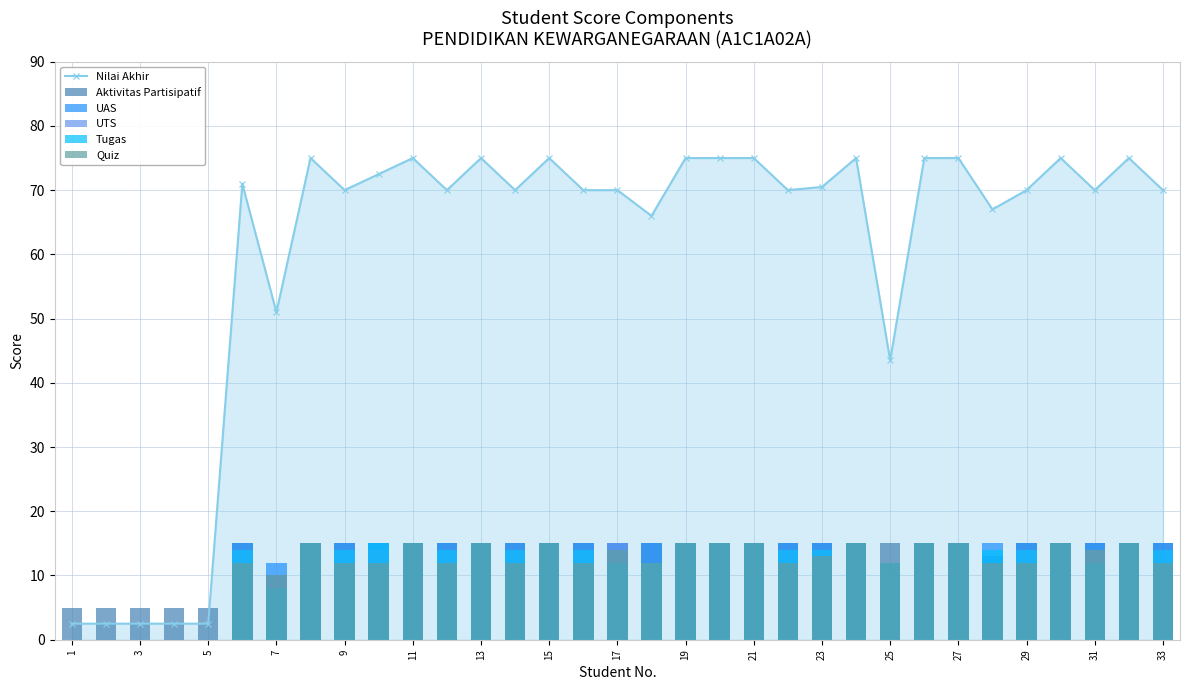

Read the Nilai Akhir value at 31.

70.0